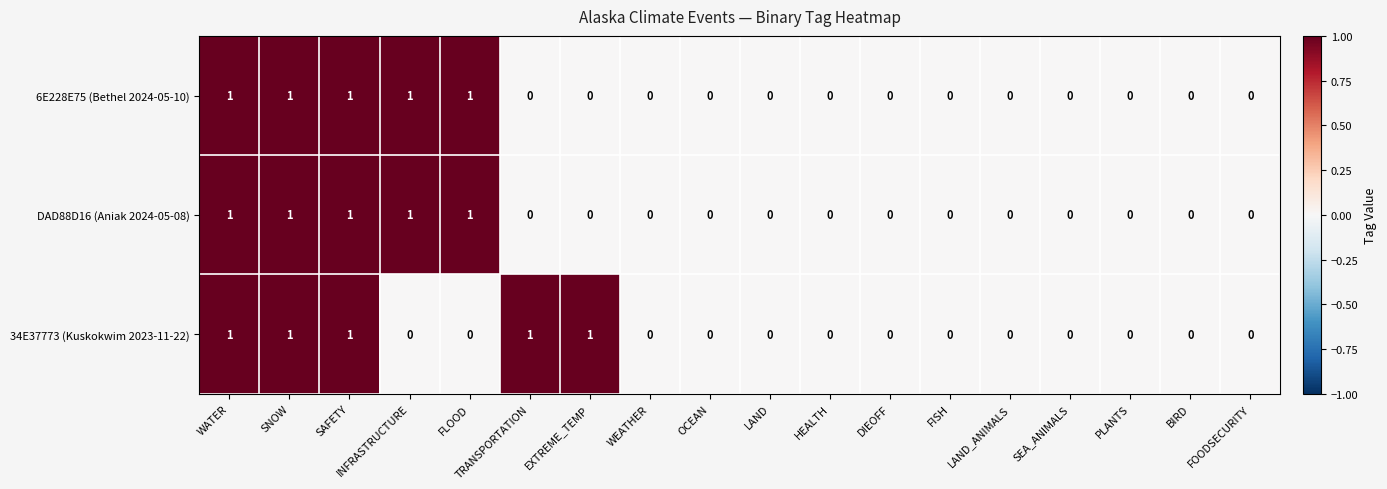

How many categories are shown in the chart?

18